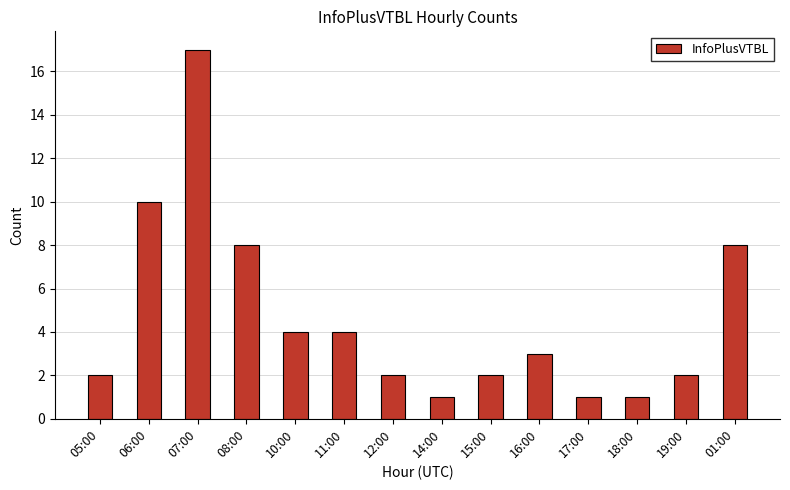

What is the change in value from 05:00 to 01:00?

+6